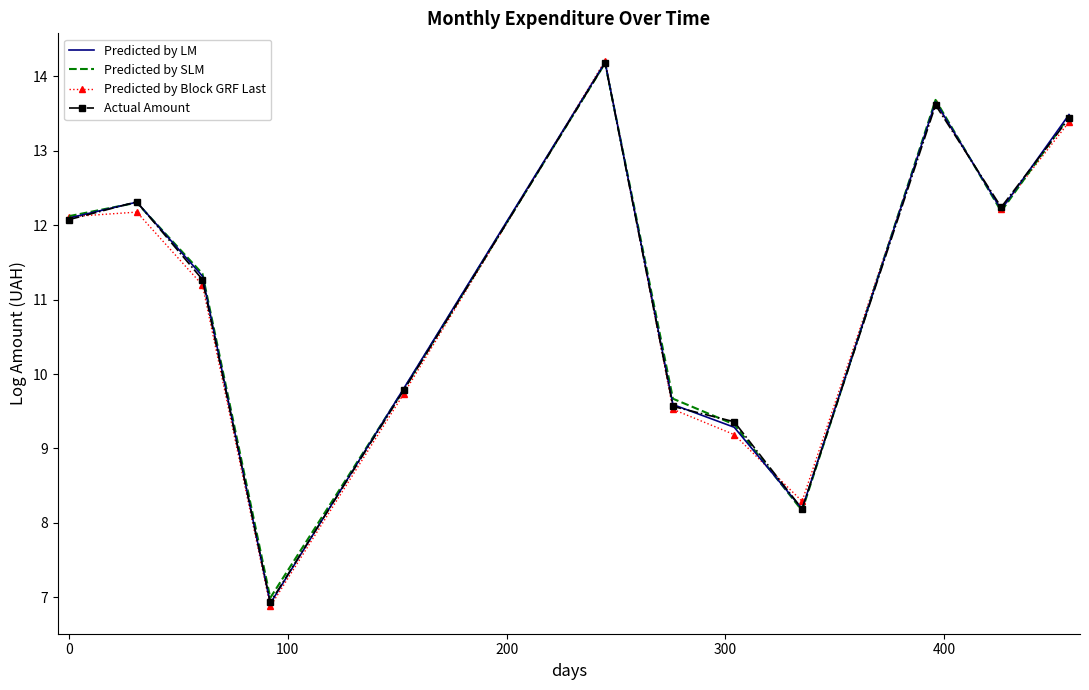

What is the highest value of the Actual Amount series?

14.2